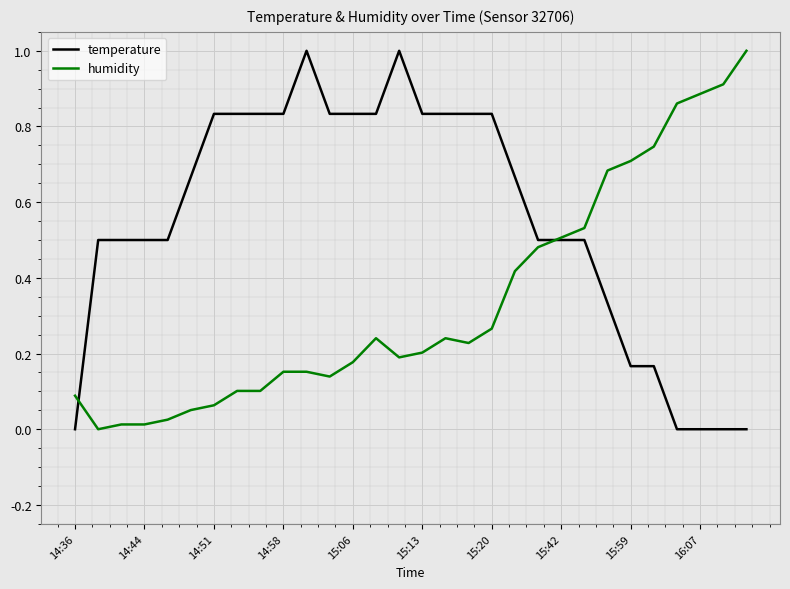

Which series has the largest total across all categories?

temperature